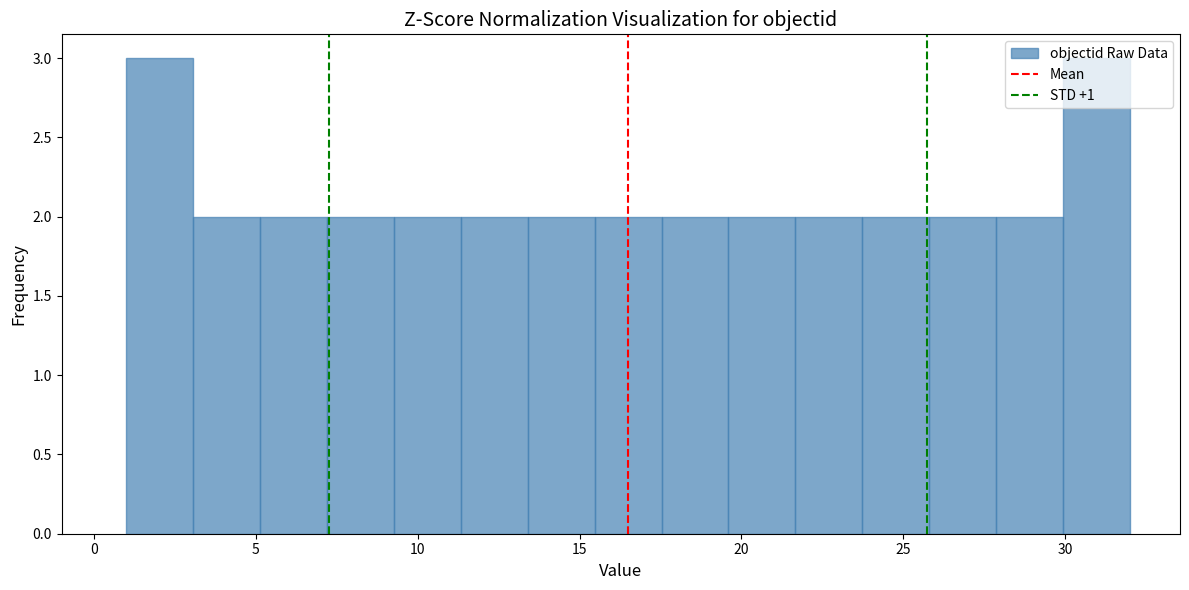

Reading left to right, list every bar in this chart as the range it spans on the x-axis followed by its height. Neither the bar edges nor the heights are printed on the chart, so give them approximately, as read against the axes.

1.0 to 3.0: 3
3.0 to 5.0: 2
5.0 to 7.0: 2
7.0 to 9.5: 2
9.5 to 11.5: 2
11.5 to 13.5: 2
13.5 to 15.5: 2
15.5 to 17.5: 2
17.5 to 19.5: 2
19.5 to 21.5: 2
21.5 to 23.5: 2
23.5 to 26.0: 2
26.0 to 28.0: 2
28.0 to 30.0: 2
30.0 to 32.0: 3